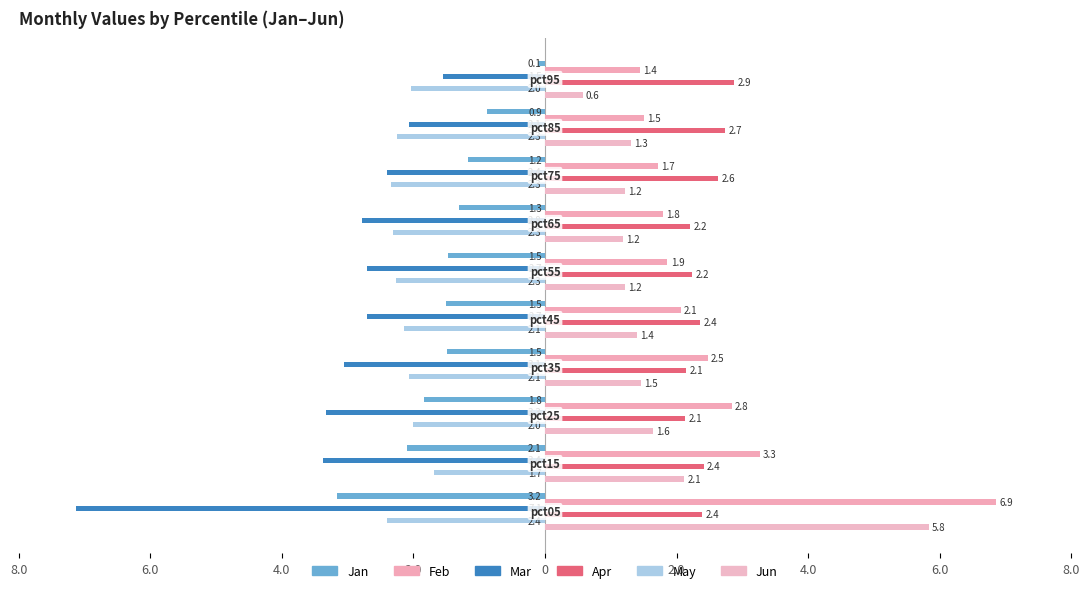

What is the sum of all May values?

-21.5